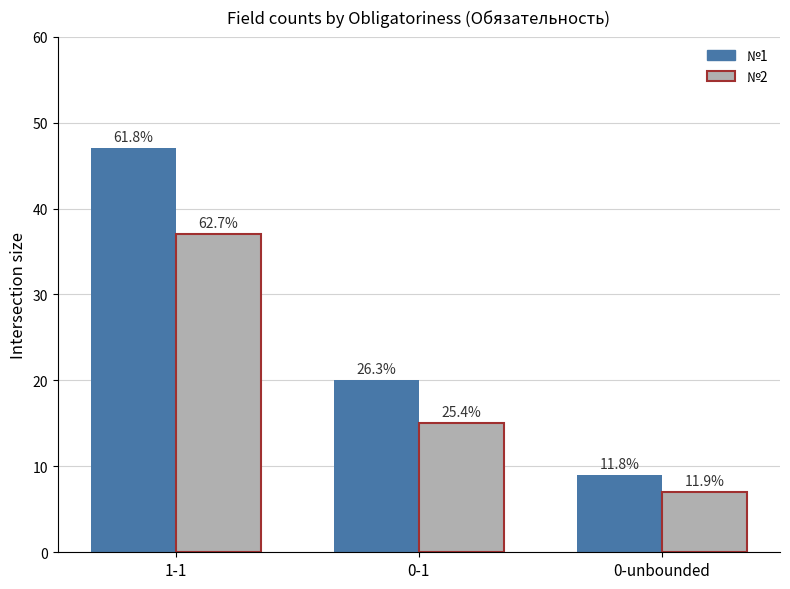

What is the total value across all series at 0-1?

35